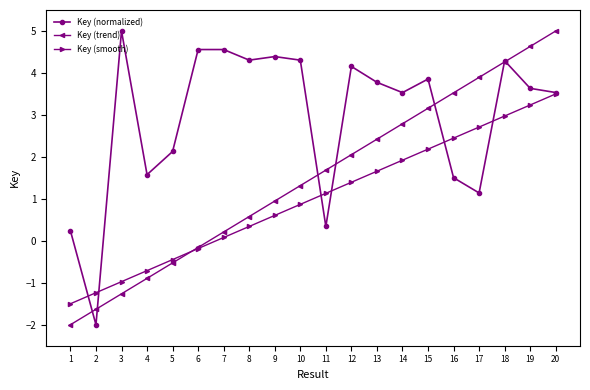

What is the smallest value displayed?

-2.0